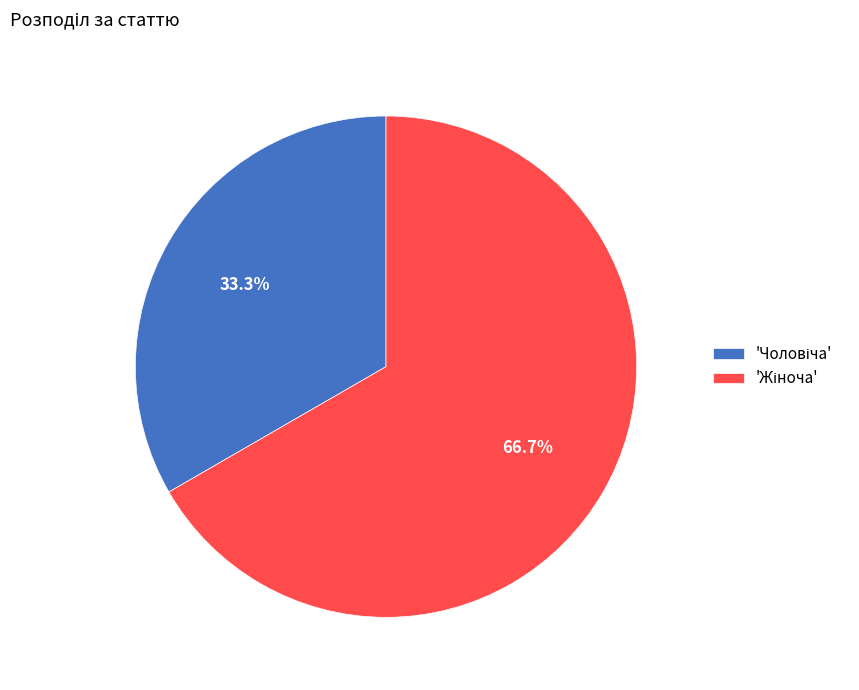

Is there any slice that represents more than half of the pie?

Yes